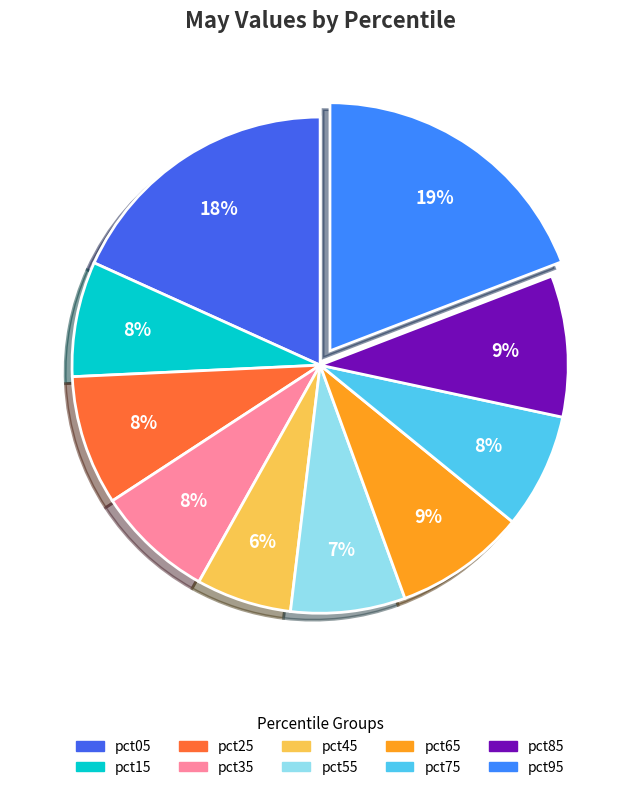

Which slice is the smallest?

pct45